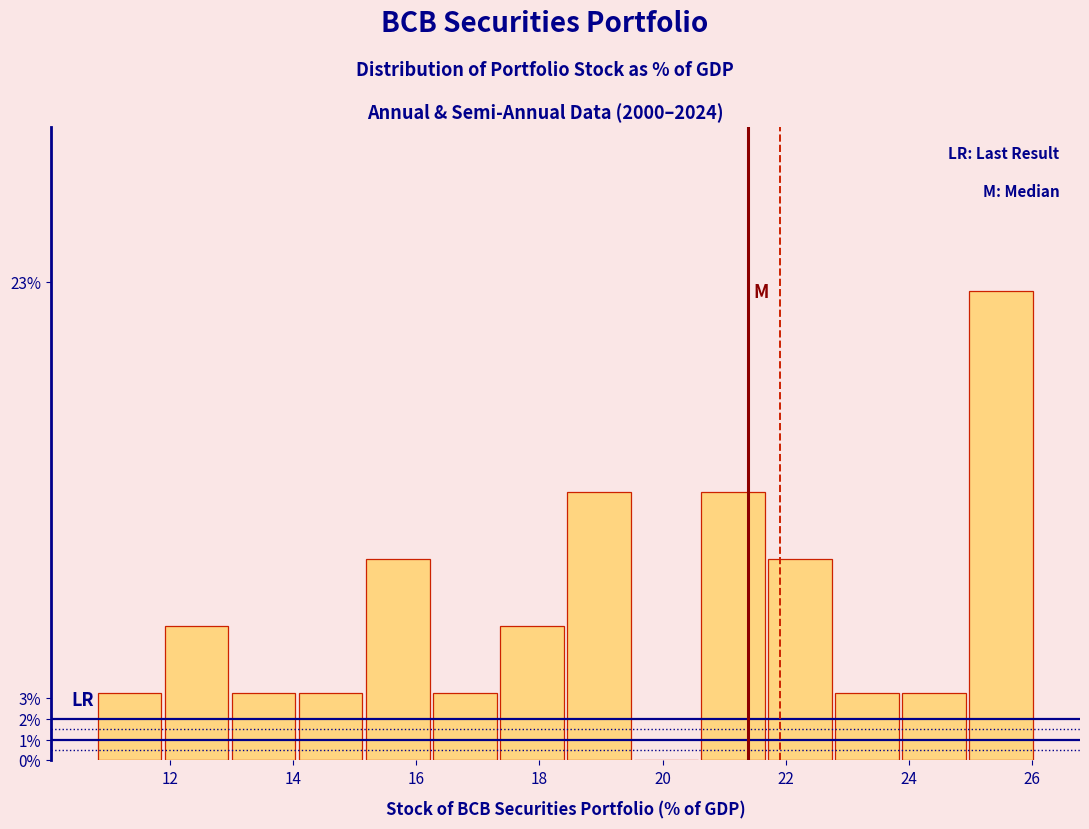

Reading left to right, transcribe this chart: for each bar, give the range it covers on the x-axis and its height. Neither the bar edges nor the heights are printed on the chart, so give them approximately, as read against the axes.

10.8 to 12.0: 3.2
12.0 to 13.0: 6.5
13.0 to 14.0: 3.2
14.0 to 15.2: 3.2
15.2 to 16.2: 9.7
16.2 to 17.4: 3.2
17.4 to 18.4: 6.5
18.4 to 19.6: 12.9
19.6 to 20.6: 0
20.6 to 21.8: 12.9
21.8 to 22.8: 9.7
22.8 to 23.8: 3.2
23.8 to 25.0: 3.2
25.0 to 26.0: 22.6